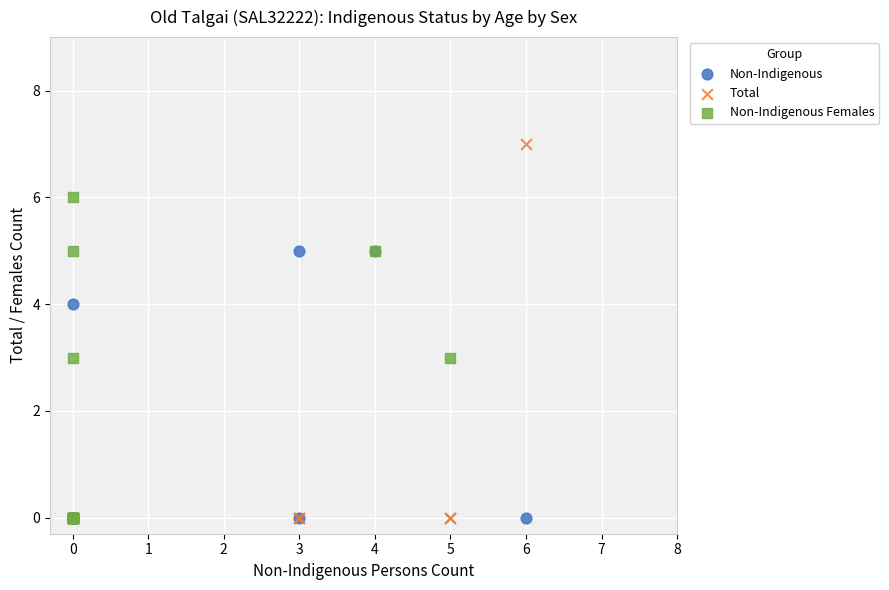

Which series has the widest spread of Y values?

Total